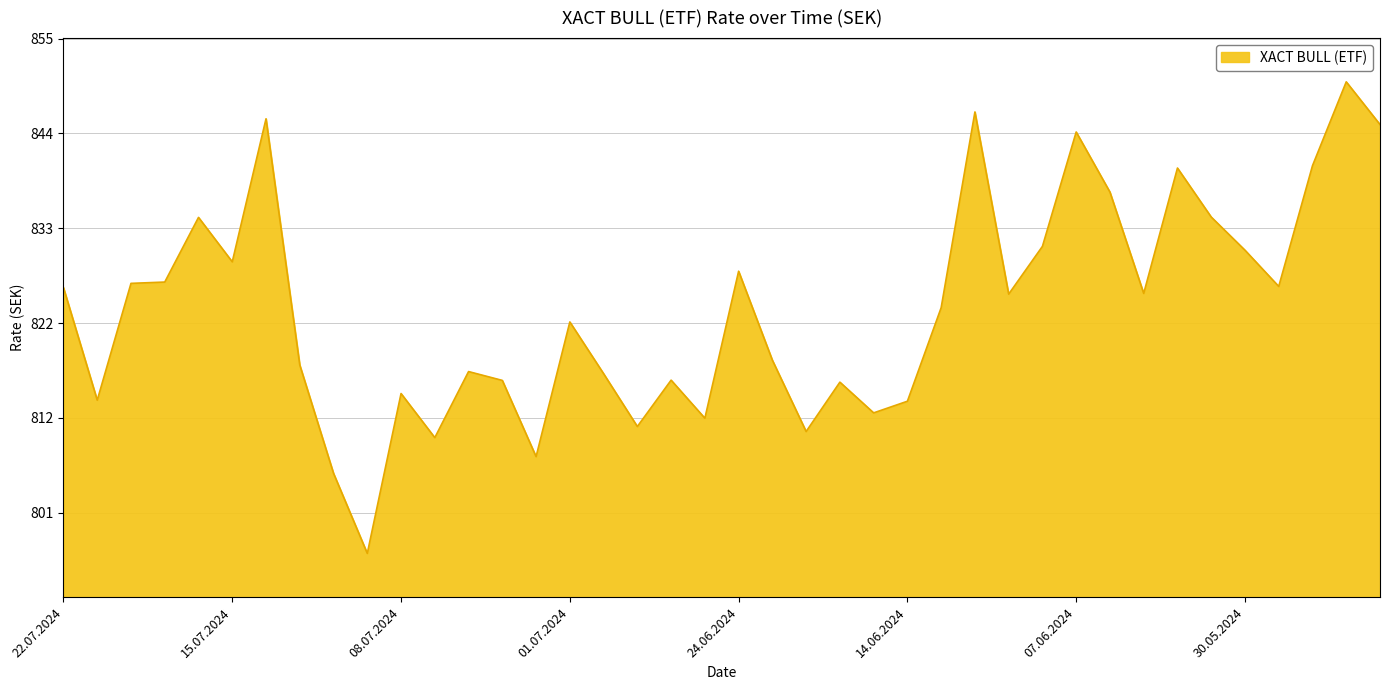

What is the minimum value shown in the chart?

796.2